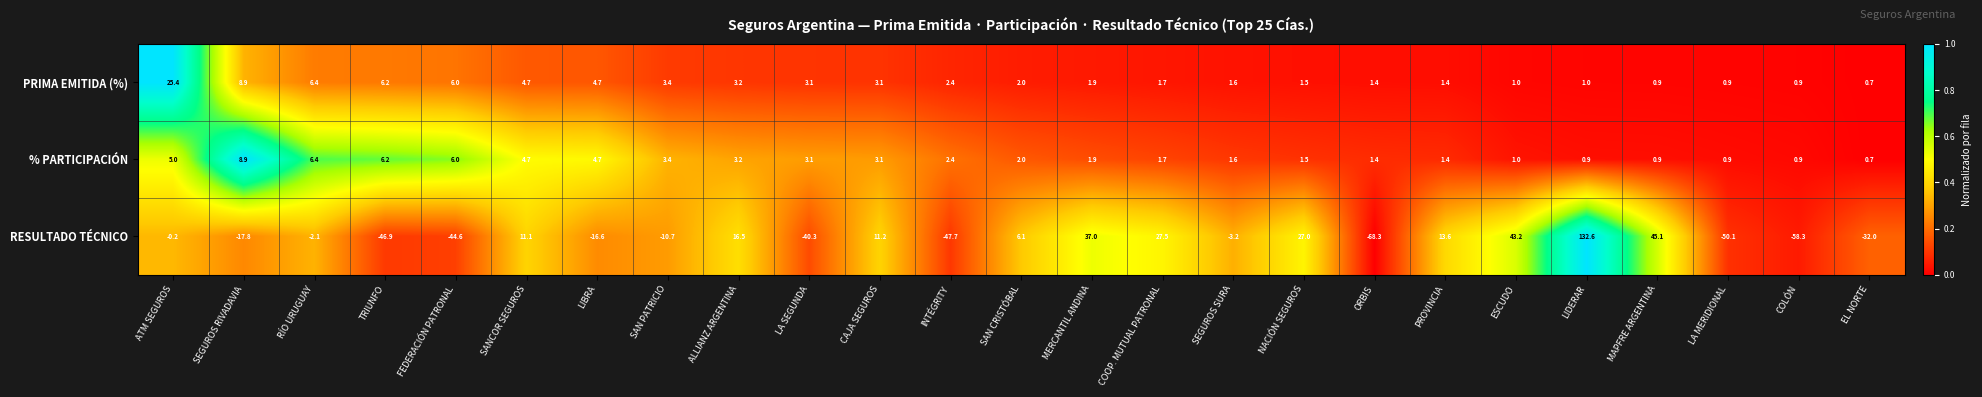

The % PARTICIPACIÓN series shows 1.4 at PROVINCIA. True or false?

True